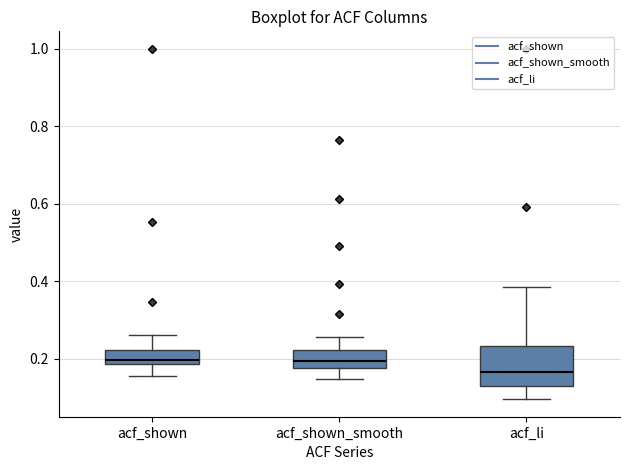

Comparing the boxes themselves (not the whiskers), which one is the tallest?

acf_li